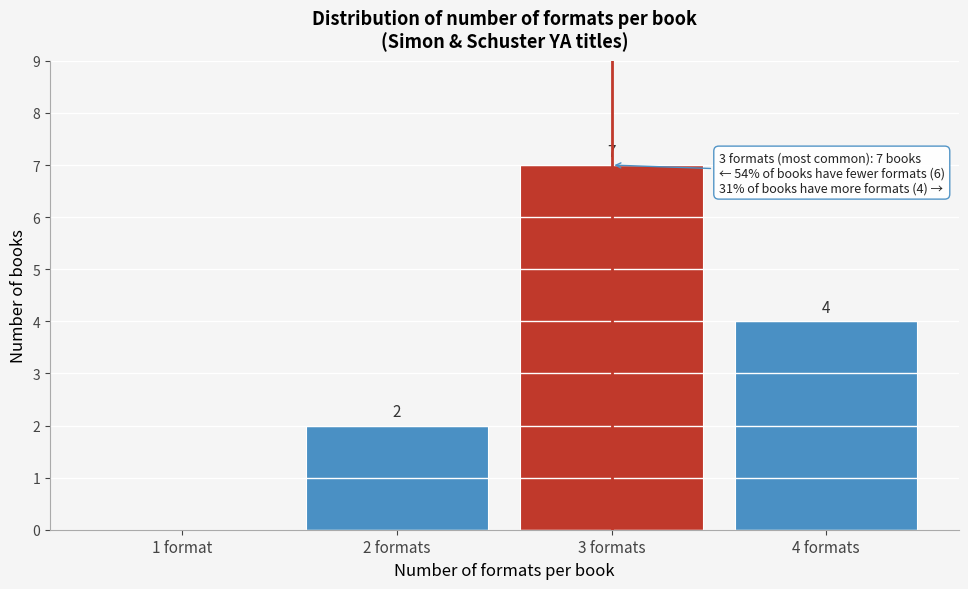

Reading right to left, transcribe all the data shown in this chart.

4 formats=4	3 formats=7	2 formats=2	1 format=0